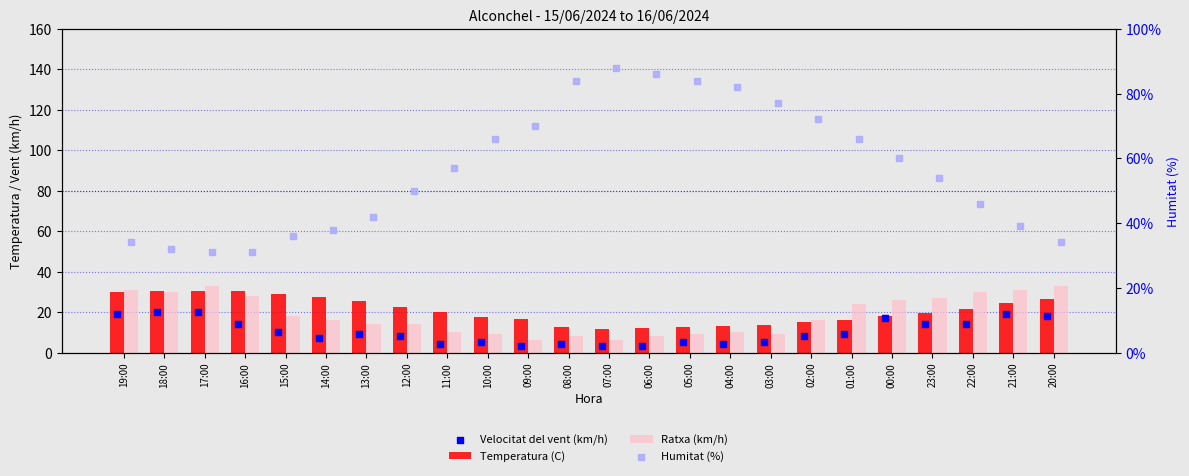

At how many categories does at least one series exceed 4?

24